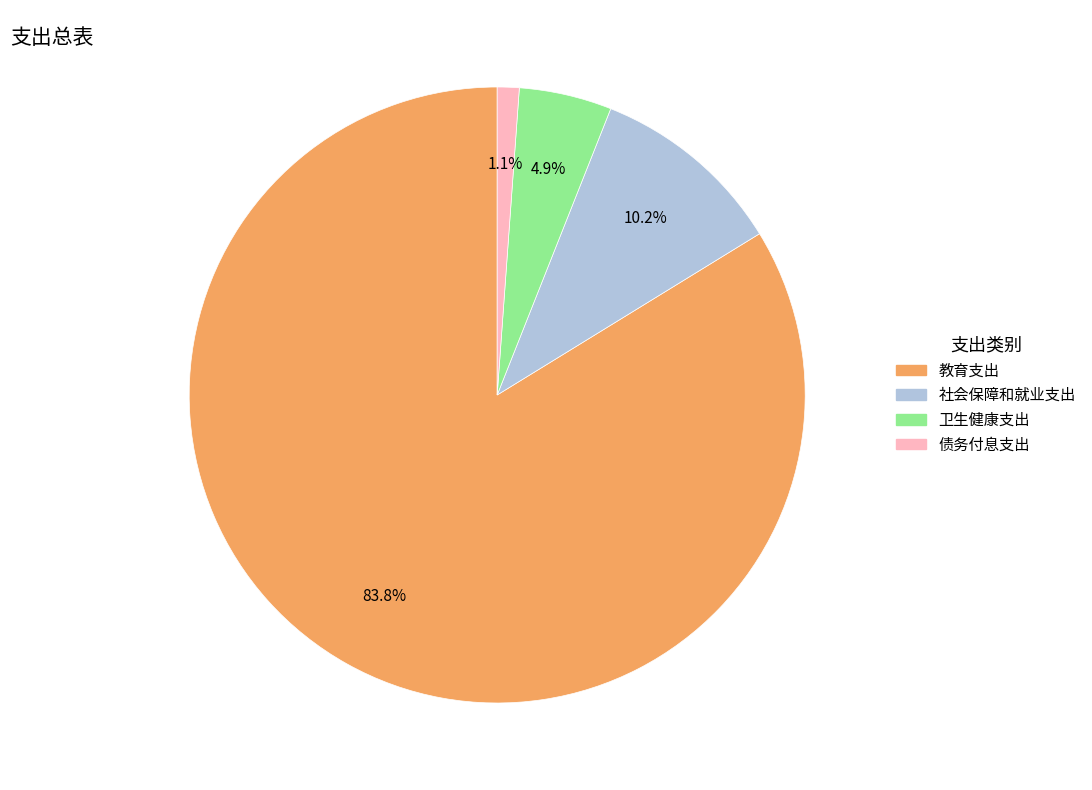

Is it true that 卫生健康支出 is 14% of the pie?

False